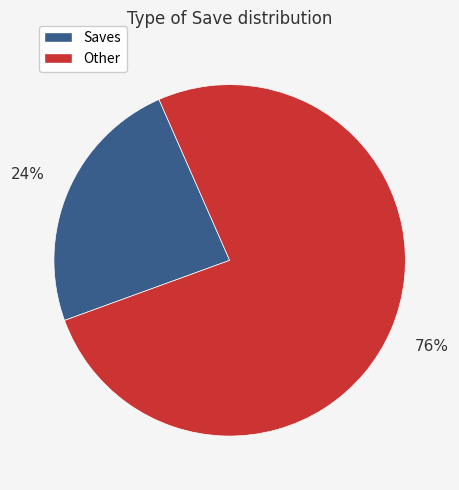

Is there any slice that represents more than half of the pie?

Yes